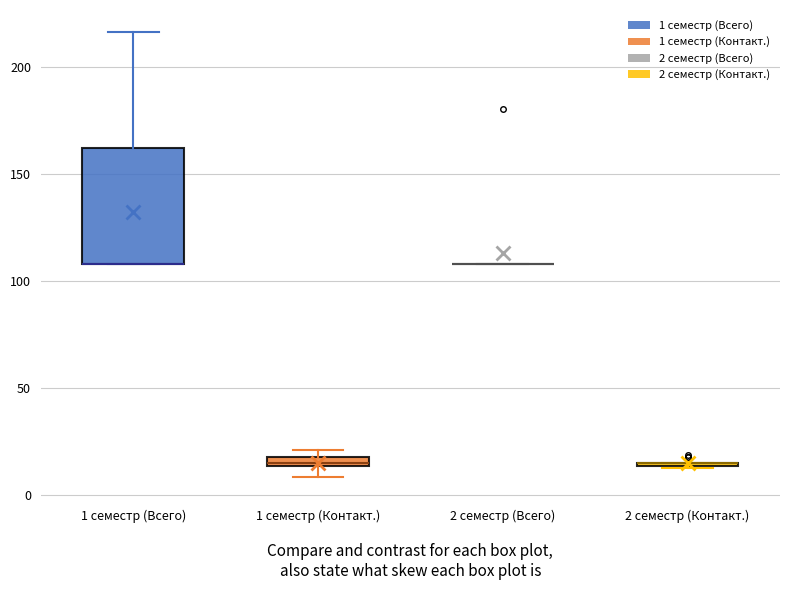

Which box is the tallest, from its lower edge to its upper edge?

1 семестр (Всего)